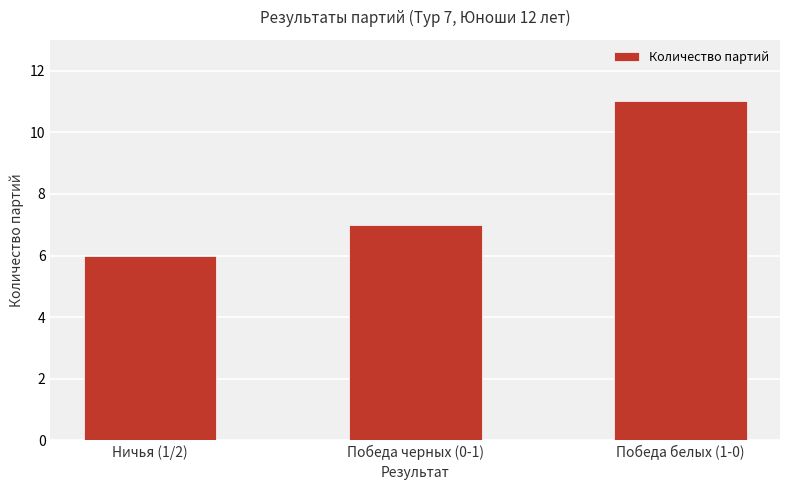

What position from the left is Победа черных (0-1)?

2